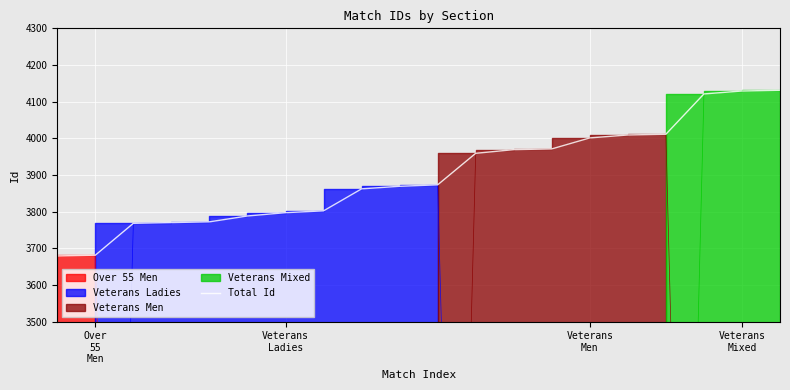

What is the change in value from 14 to 18?

+128